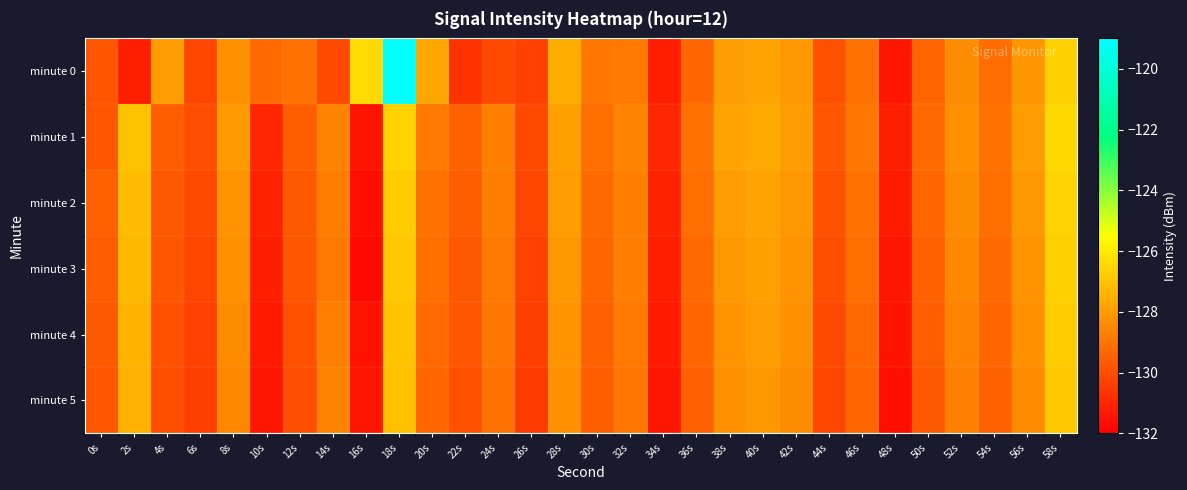

Between 18s and 56s, which series saw the biggest shift?

minute 0